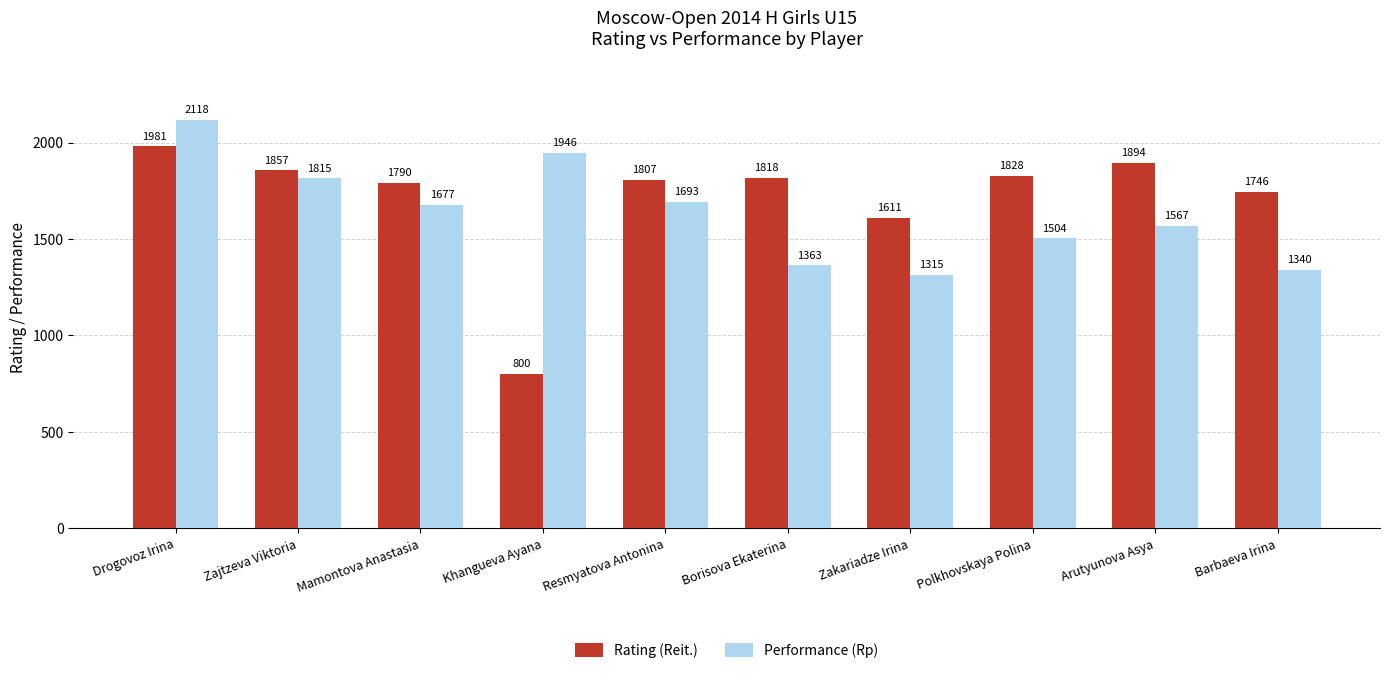

List the series in order of their peak value, lowest first.

Rating (Reit.), Performance (Rp)